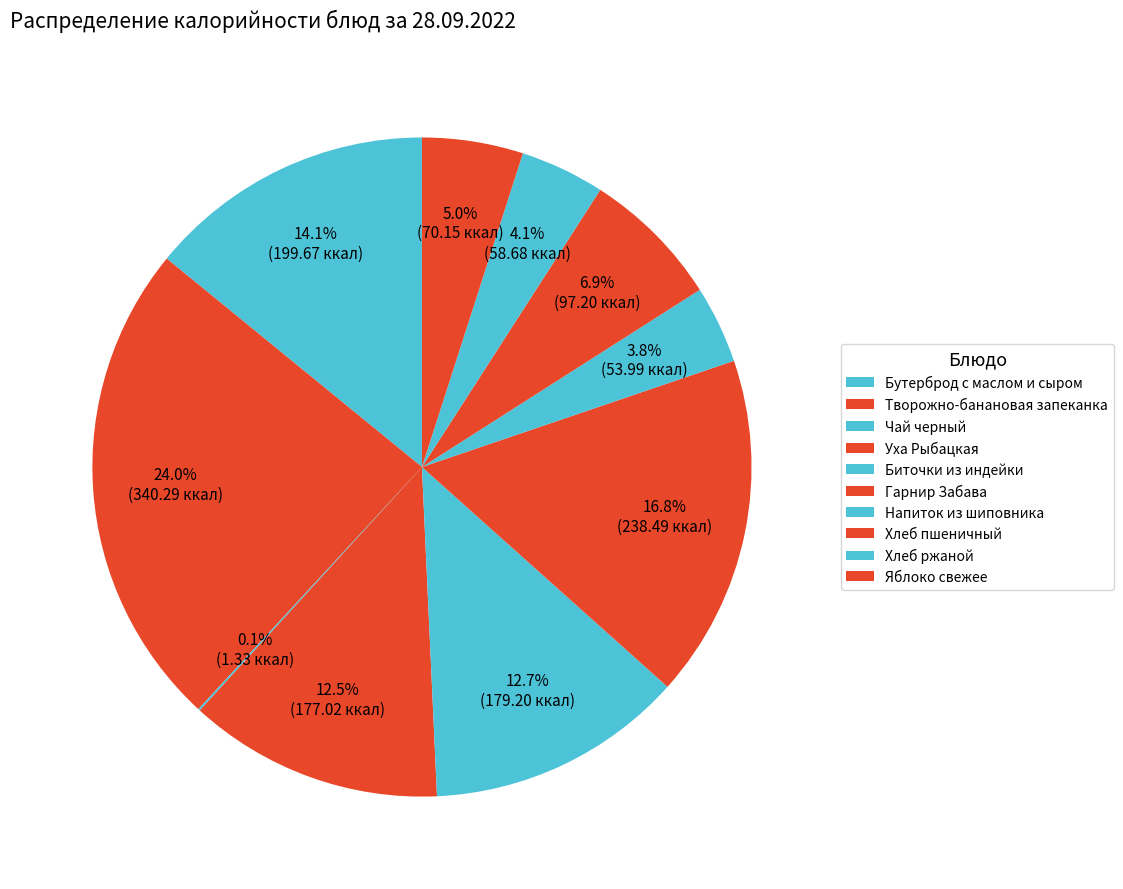

To the nearest percent, what is the combined percentage of Напиток из шиповника and Хлеб пшеничный?

11%